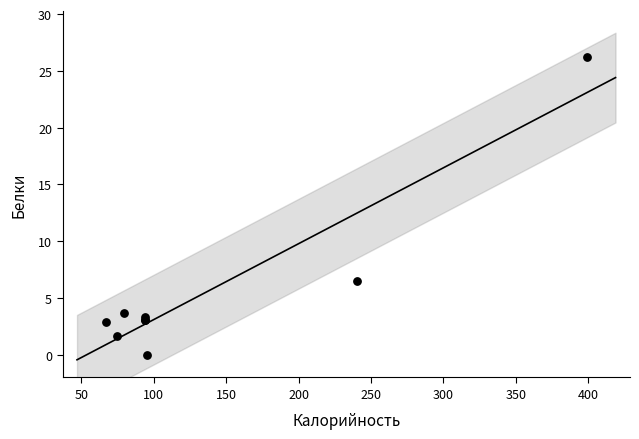

What Y value in the scatter plot is closest to 13?

6.5